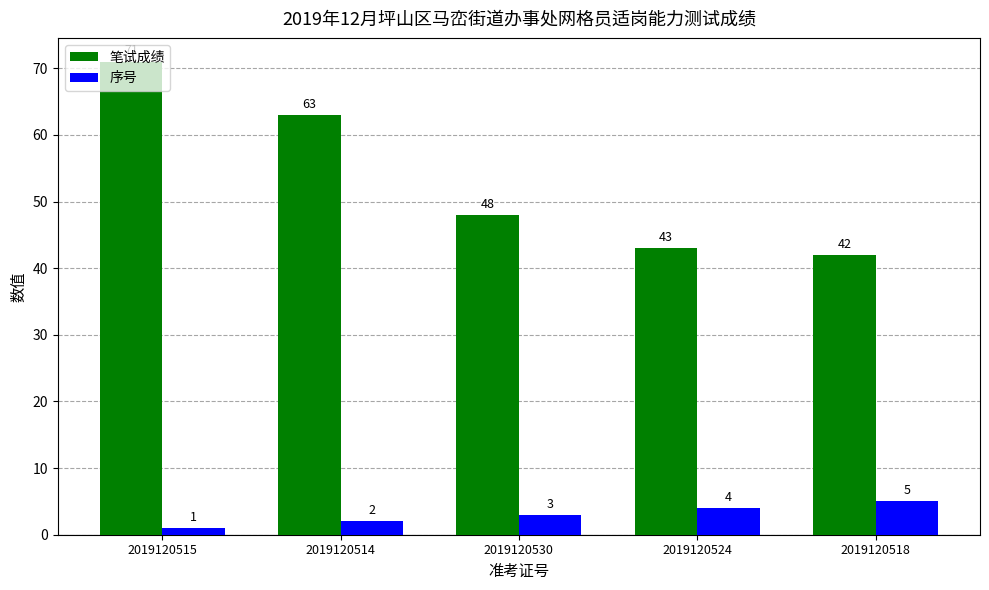

What is the label of the 2nd bar from the left?

2019120514